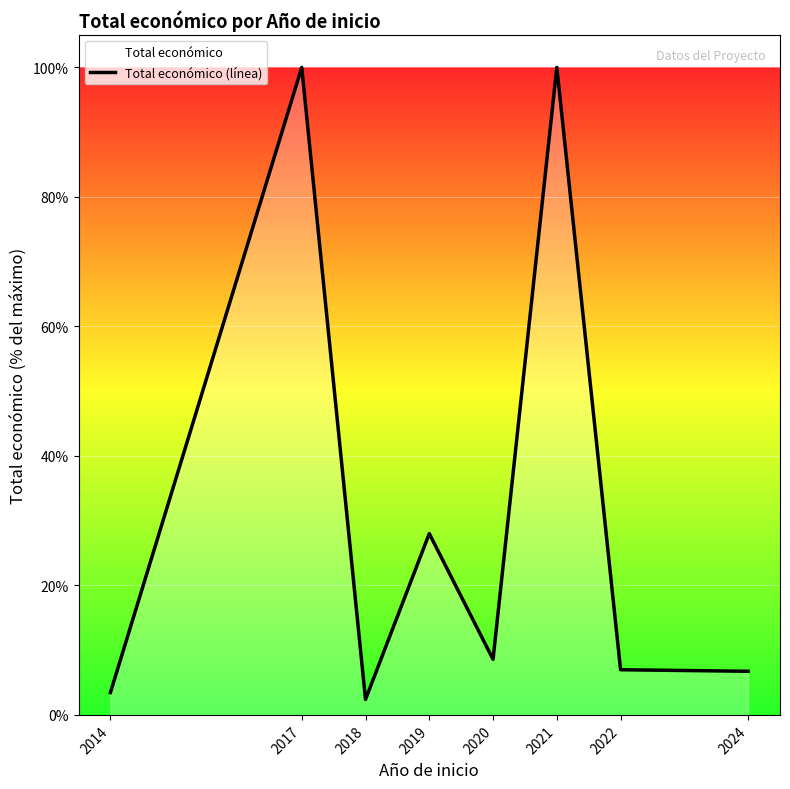

True or false: the data shows 8.6 at 2020.

True